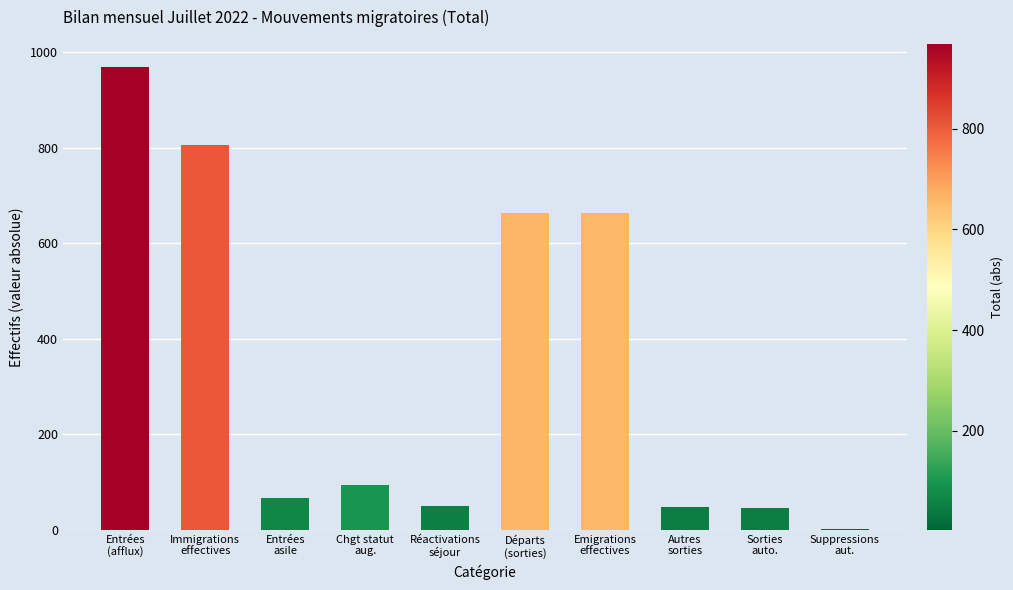

The value at Réactivations
séjour is 50. True or false?

True